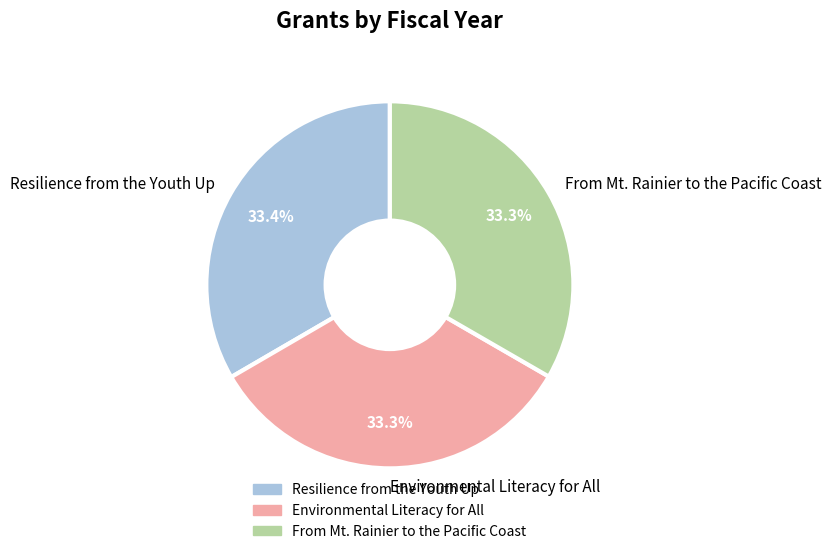

Does Environmental Literacy for All account for over 50% of the chart?

No